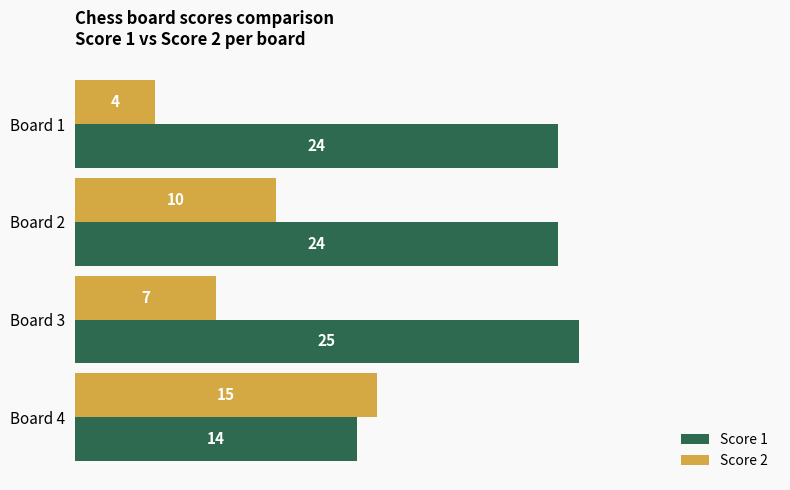

Rank the series by their average value, from highest to lowest.

Score 1, Score 2